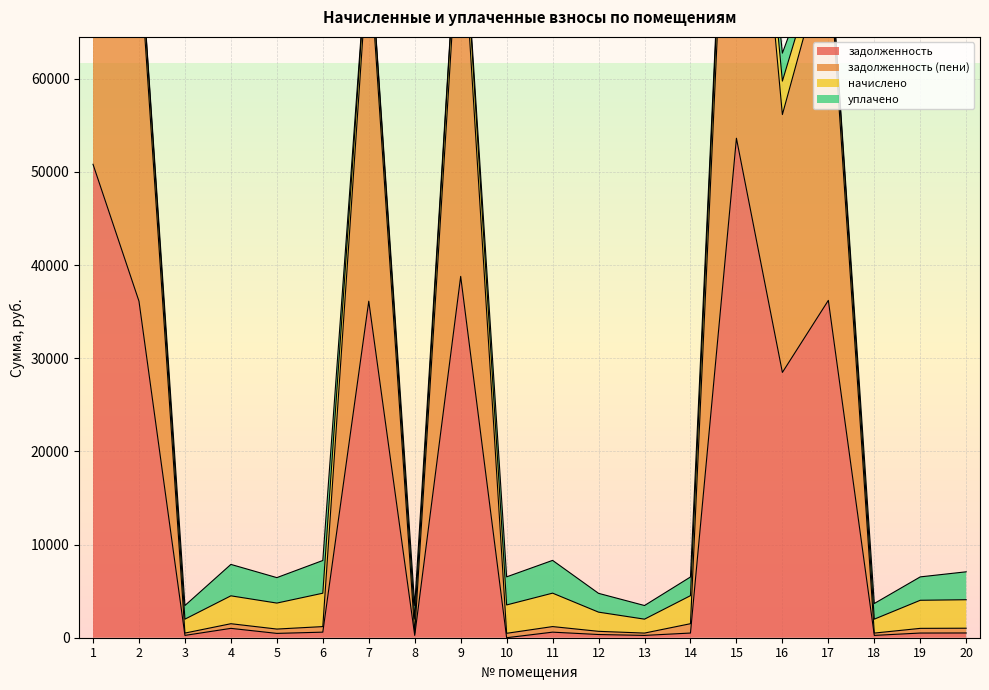

Between 7 and 5, which is larger?

7